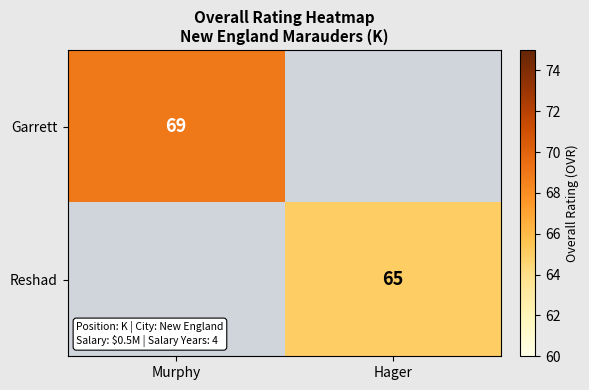

Is it true that Reshad equals 22 at Hager?

False